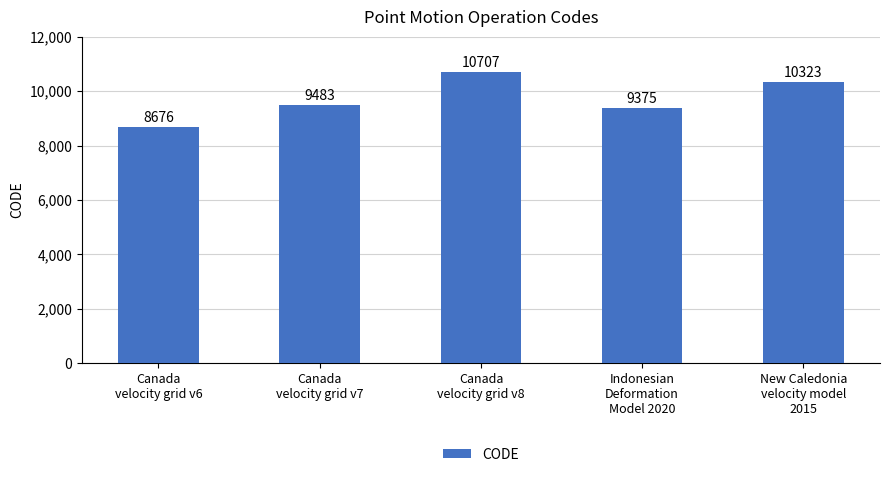

What is the ratio of the value at Canada
velocity grid v6 to the value at Canada
velocity grid v8?

0.8